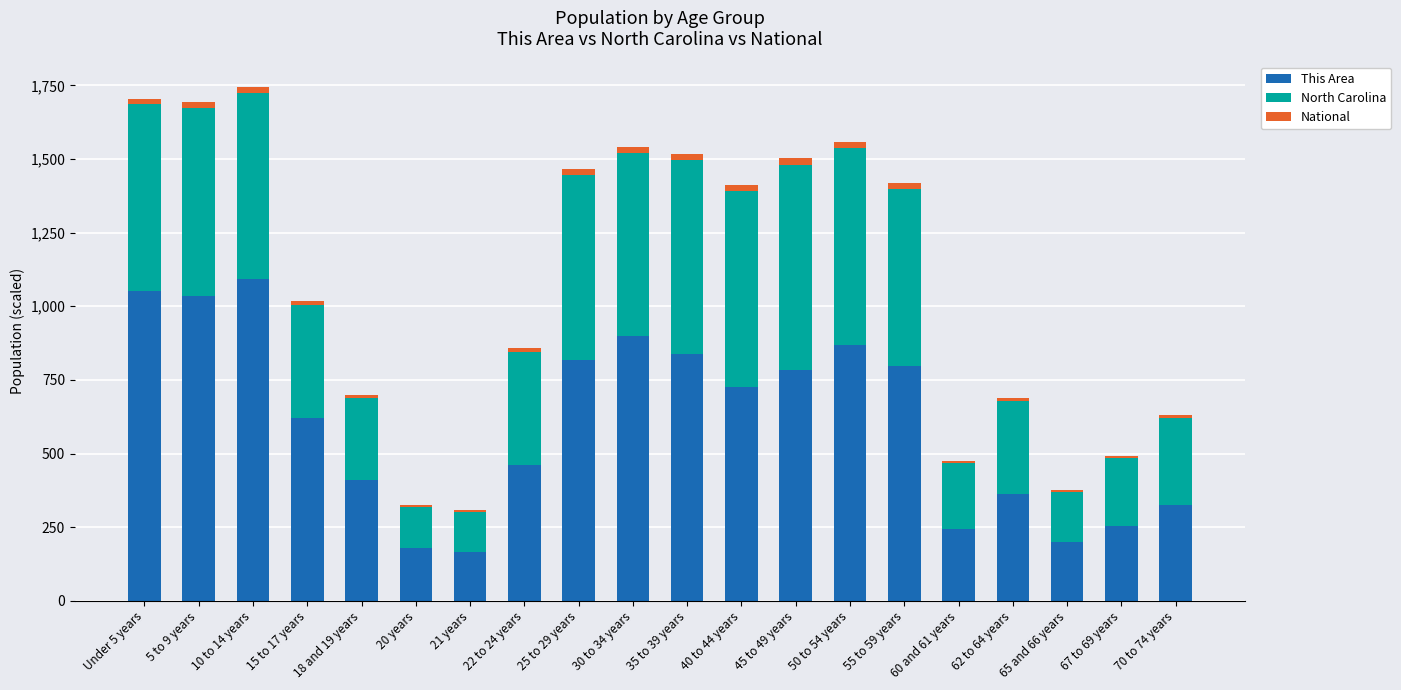

What is the maximum value for This Area?

1092.0